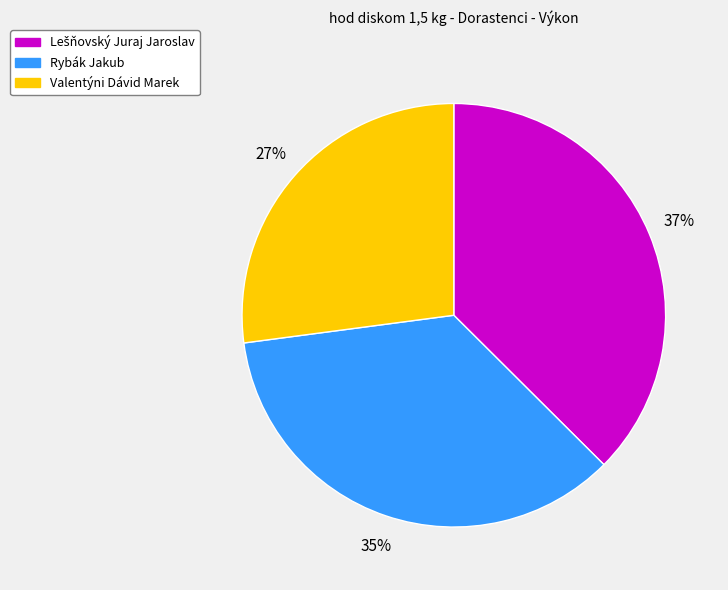

What is the ratio of the value at Valentýni Dávid Marek to the value at Rybák Jakub?

0.8